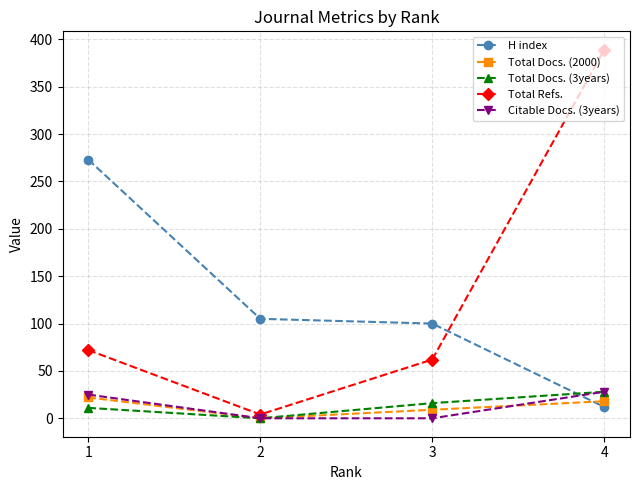

What is the total value across all series at 1?

403